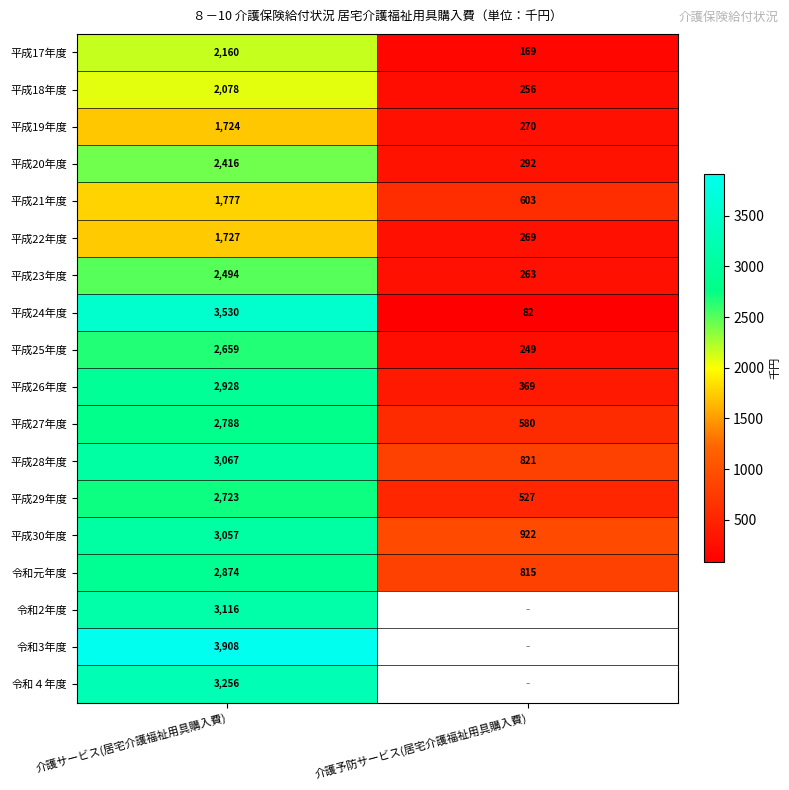

How many values in the 平成20年度 series are below 2416?

1